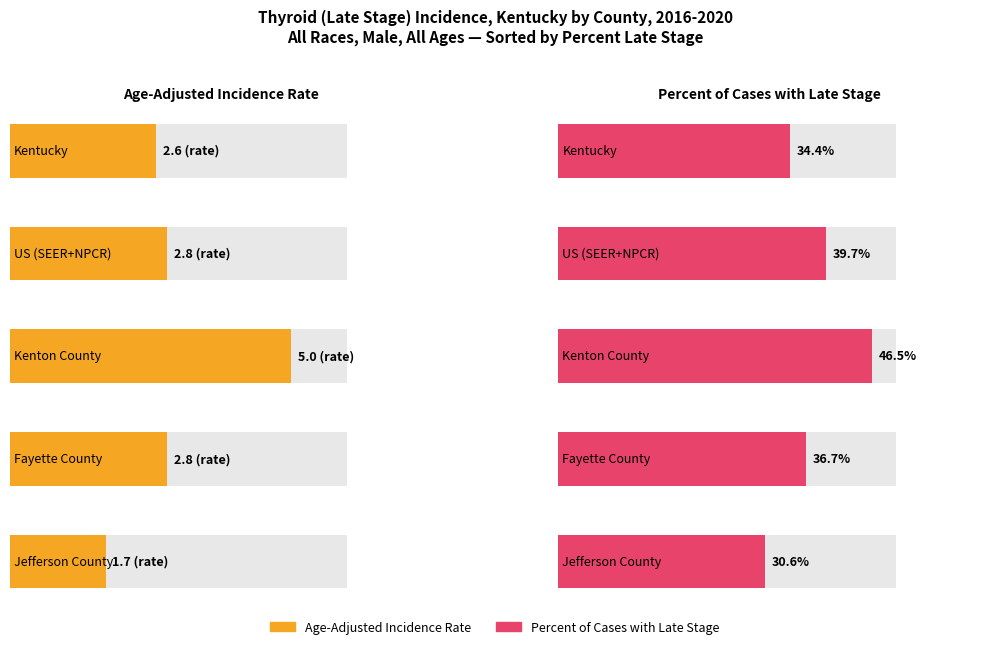

Rank the categories by Percent of Cases with Late Stage value from lowest to highest.

Jefferson County, Kentucky, Fayette County, US (SEER+NPCR), Kenton County